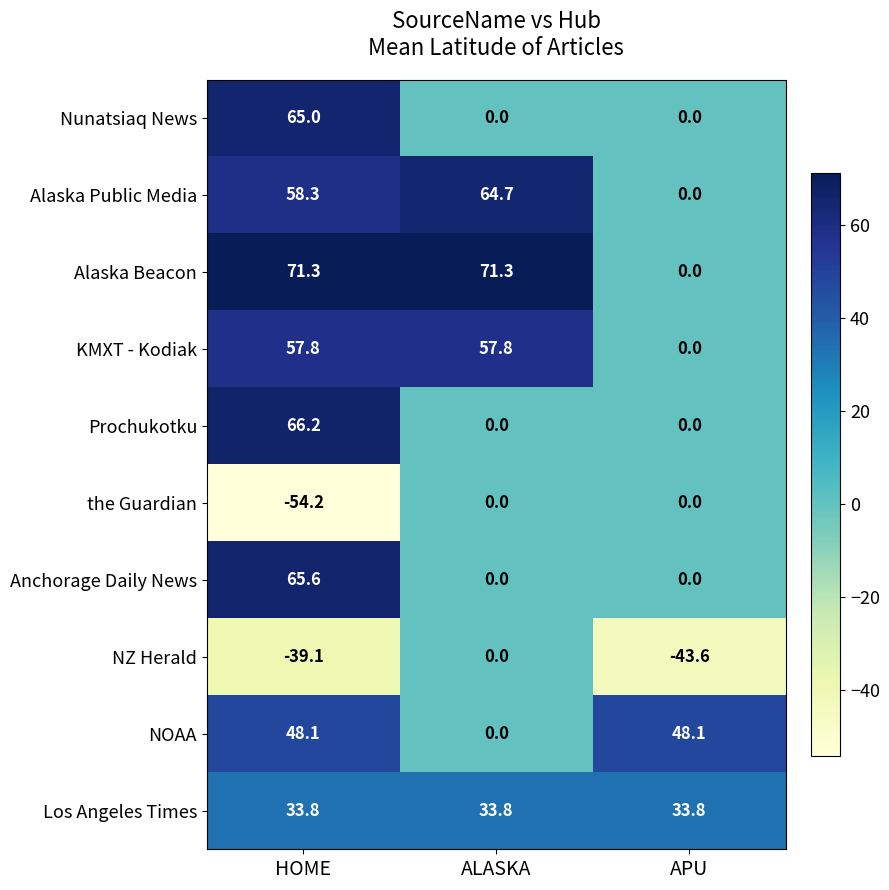

Is the value of the Guardian at HOME greater than the value of Anchorage Daily News at ALASKA?

No